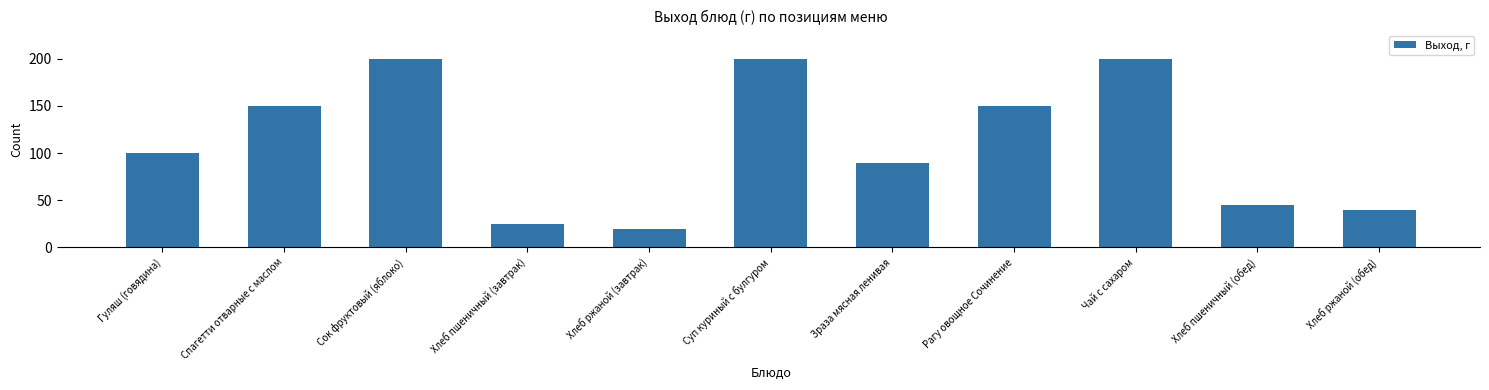

Where is the data nearest to the value 110?

Гуляш (говядина)